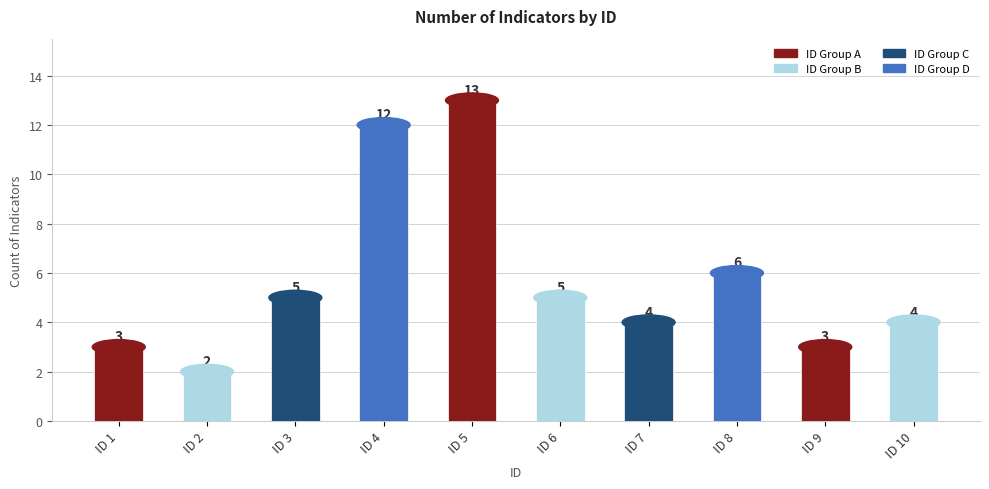

Does the chart contain any negative values?

No